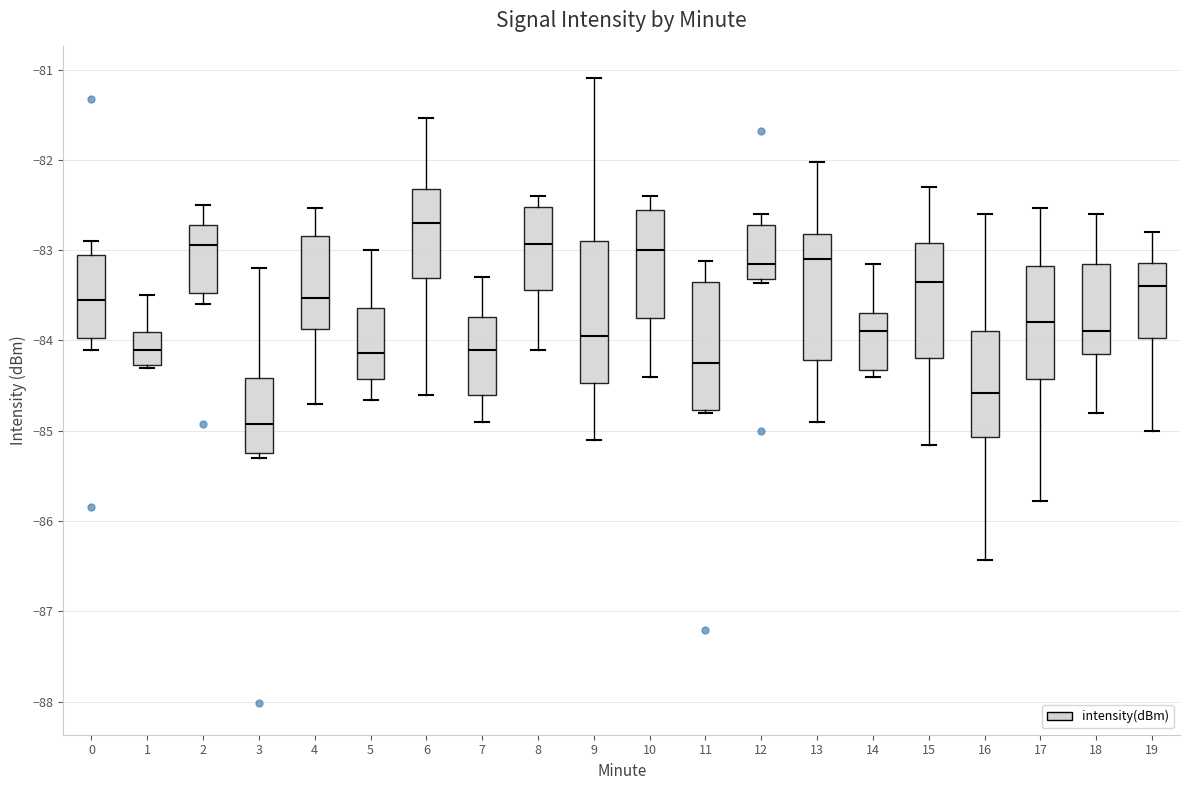

Where does the upper whisker of the box at x = 12 end on the y-axis? The values are not printed on the chart, so give them approximately, as read against the axis.

-82.6